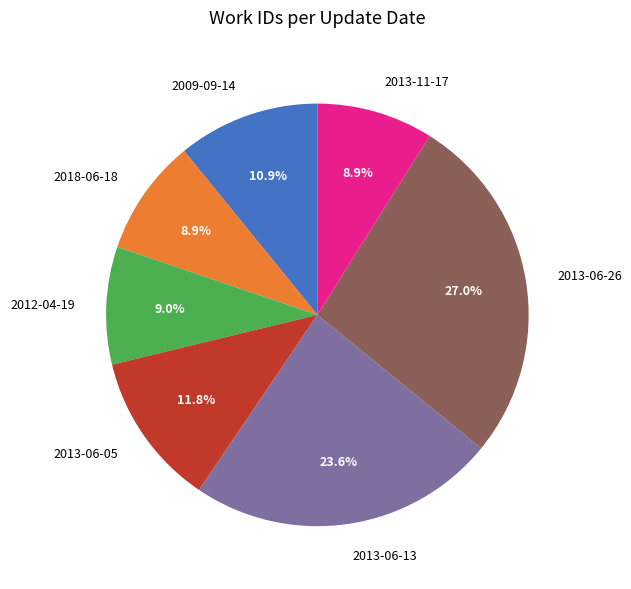

To the nearest percent, what portion does 2013-06-13 represent?

24%